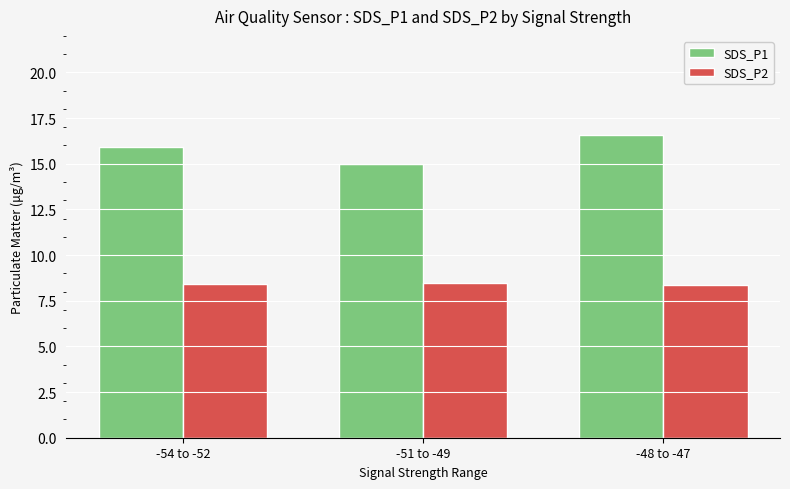

What is the label of the 1st bar from the left?

-54 to -52